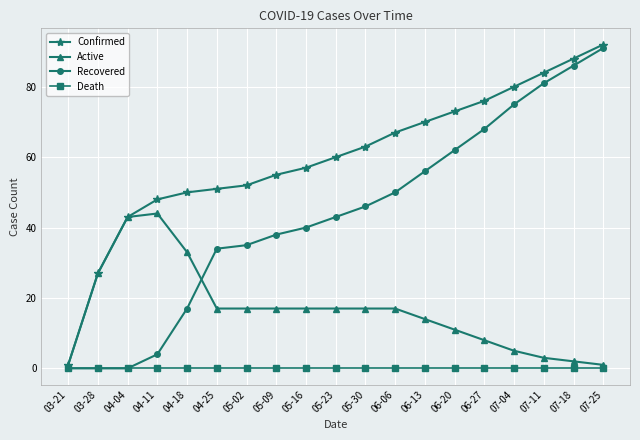

Reading right to left, transcribe all the data shown in this chart.

Confirmed: 07-25=92	07-18=88	07-11=84	07-04=80	06-27=76	06-20=73	06-13=70	06-06=67	05-30=63	05-23=60	05-16=57	05-09=55	05-02=52	04-25=51	04-18=50	04-11=48	04-04=43	03-28=27	03-21=1
Active: 07-25=1	07-18=2	07-11=3	07-04=5	06-27=8	06-20=11	06-13=14	06-06=17	05-30=17	05-23=17	05-16=17	05-09=17	05-02=17	04-25=17	04-18=33	04-11=44	04-04=43	03-28=27	03-21=1
Recovered: 07-25=91	07-18=86	07-11=81	07-04=75	06-27=68	06-20=62	06-13=56	06-06=50	05-30=46	05-23=43	05-16=40	05-09=38	05-02=35	04-25=34	04-18=17	04-11=4	04-04=0	03-28=0	03-21=0
Death: 07-25=0	07-18=0	07-11=0	07-04=0	06-27=0	06-20=0	06-13=0	06-06=0	05-30=0	05-23=0	05-16=0	05-09=0	05-02=0	04-25=0	04-18=0	04-11=0	04-04=0	03-28=0	03-21=0